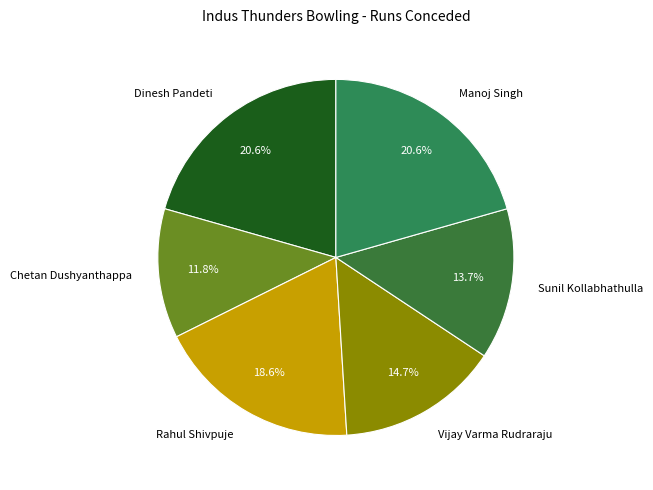

Which category has the smallest portion of the pie?

Chetan Dushyanthappa